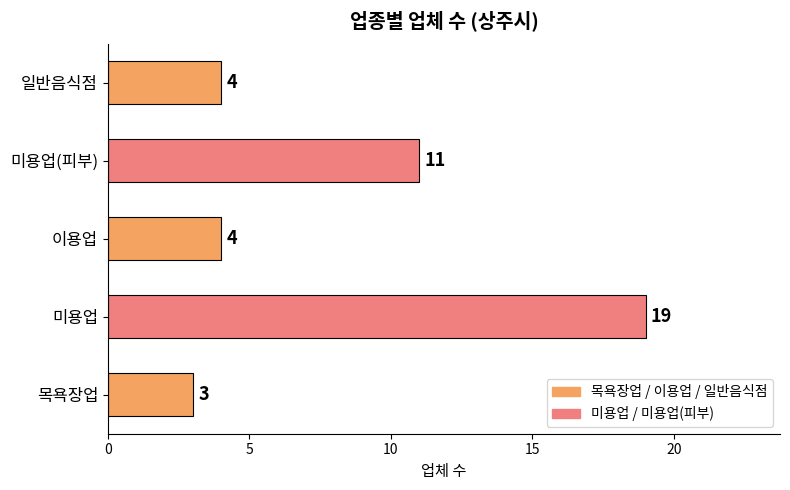

Count the number of categories in the chart.

5